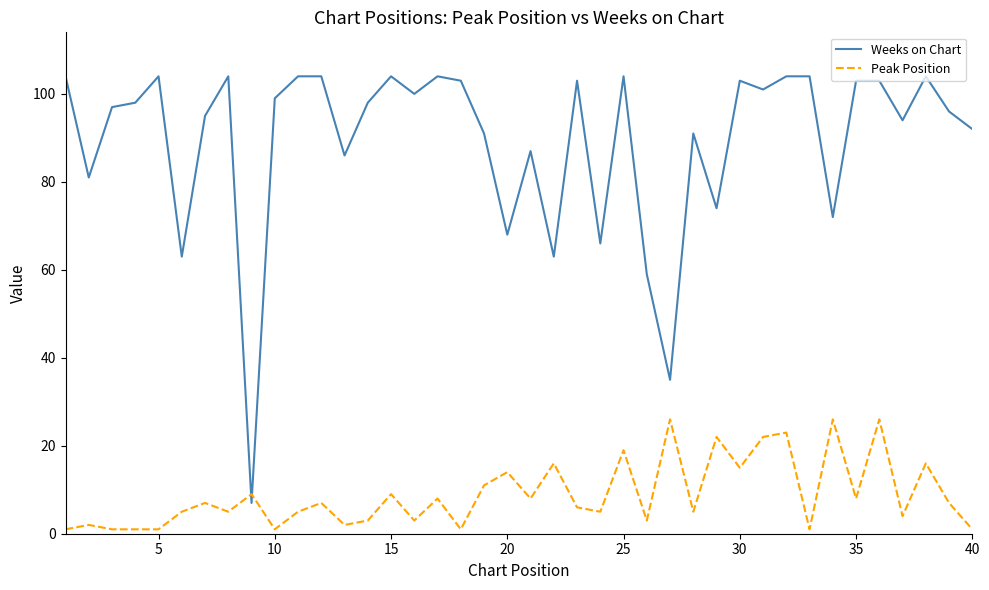

Which series has the widest spread of values?

Weeks on Chart